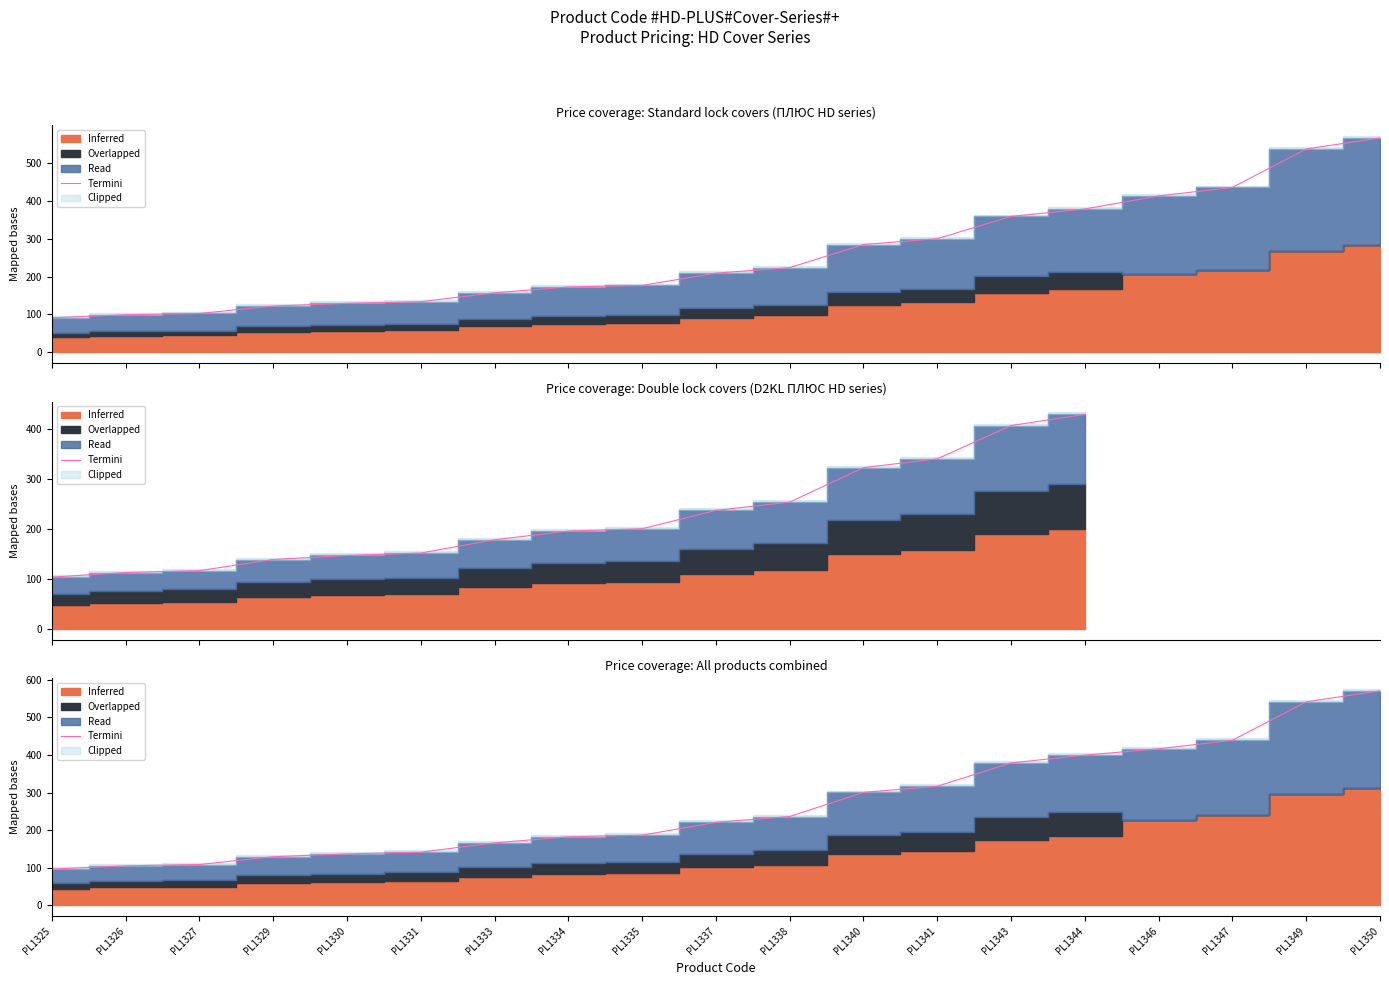

What is the sum of the values at PL1340 and PL1329?

429.5